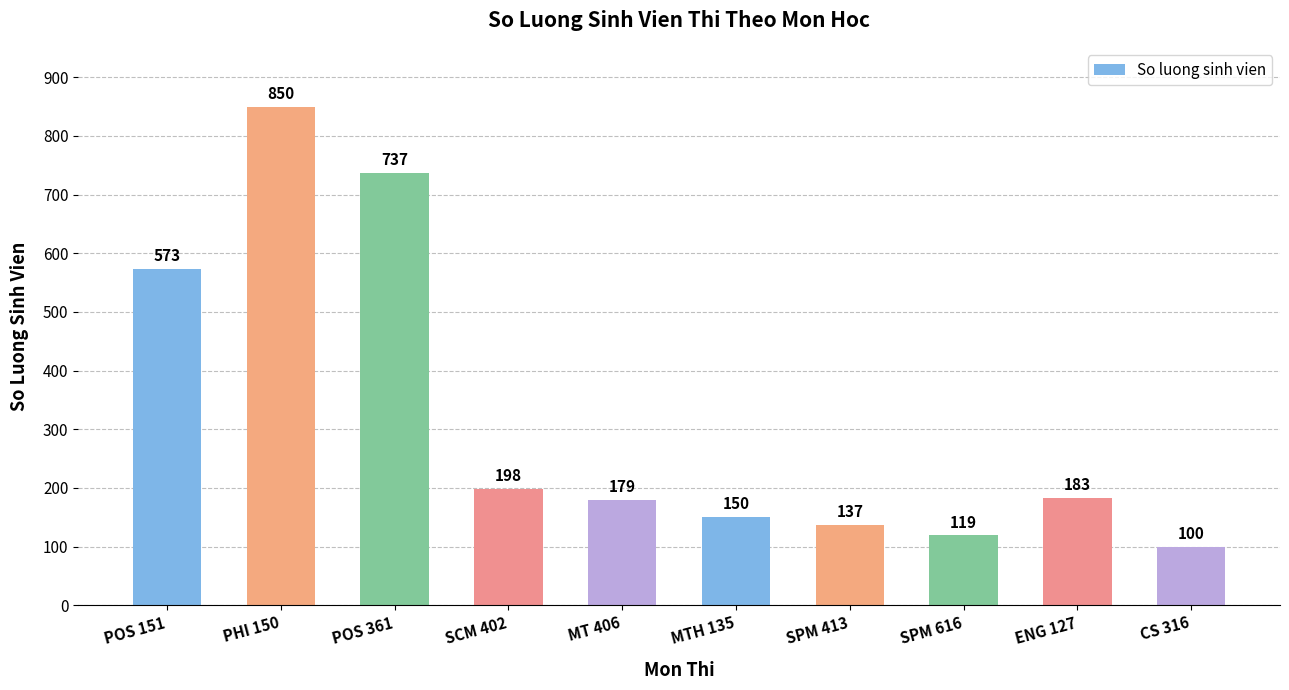

Between MT 406 and PHI 150, which is larger?

PHI 150